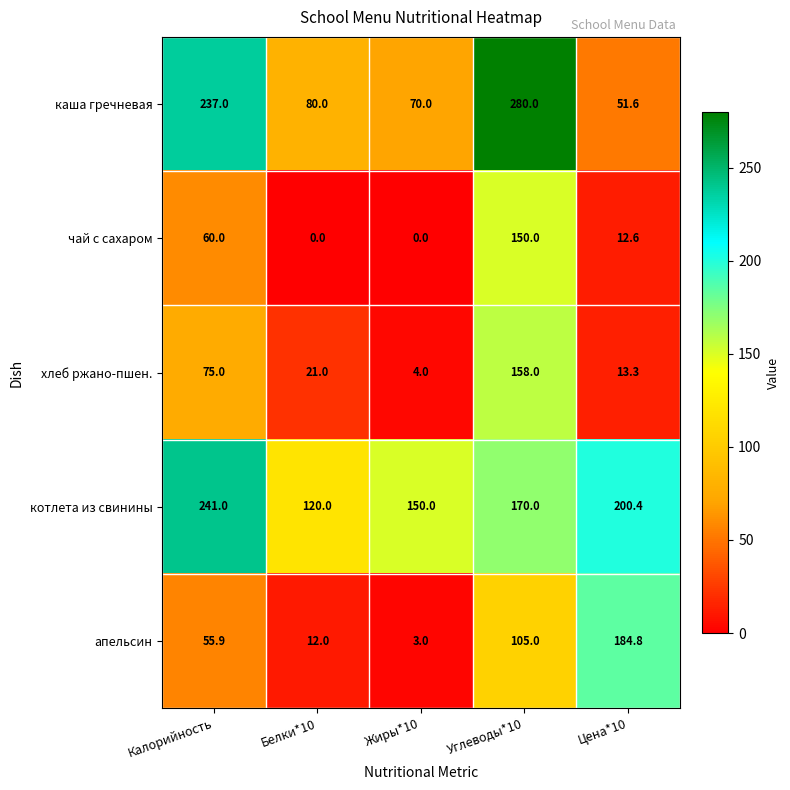

Which series has the largest range (max minus min)?

каша гречневая